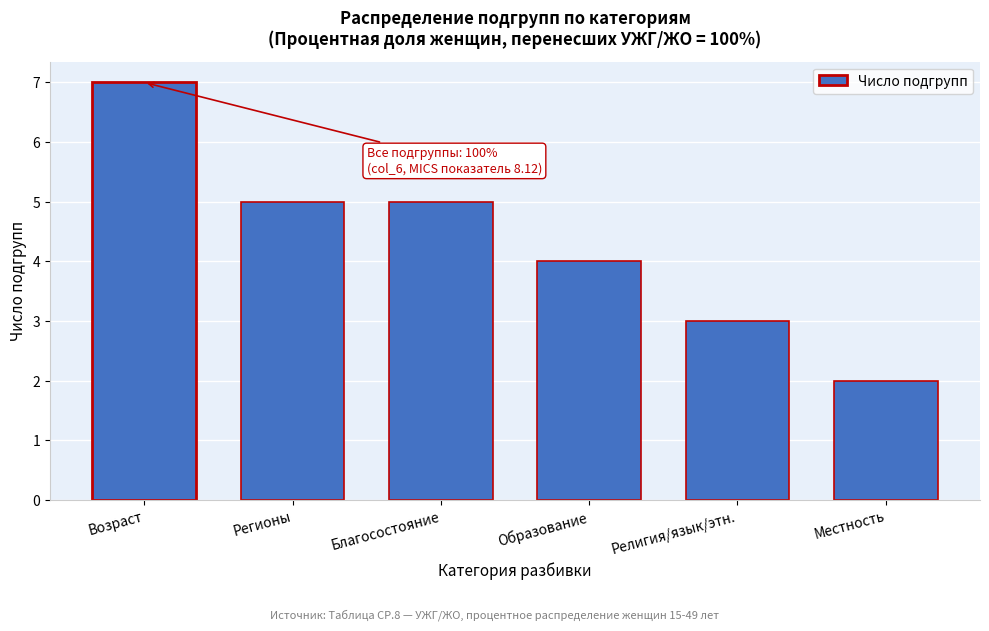

Reading right to left, extract all data points from this chart.

Местность=2	Религия/язык/этн.=3	Образование=4	Благосостояние=5	Регионы=5	Возраст=7